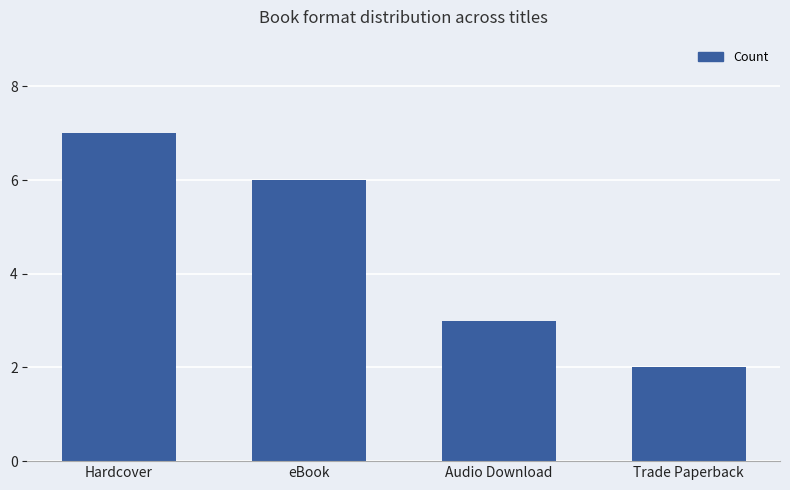

What is the ratio of the value at Audio Download to the value at Hardcover?

0.4